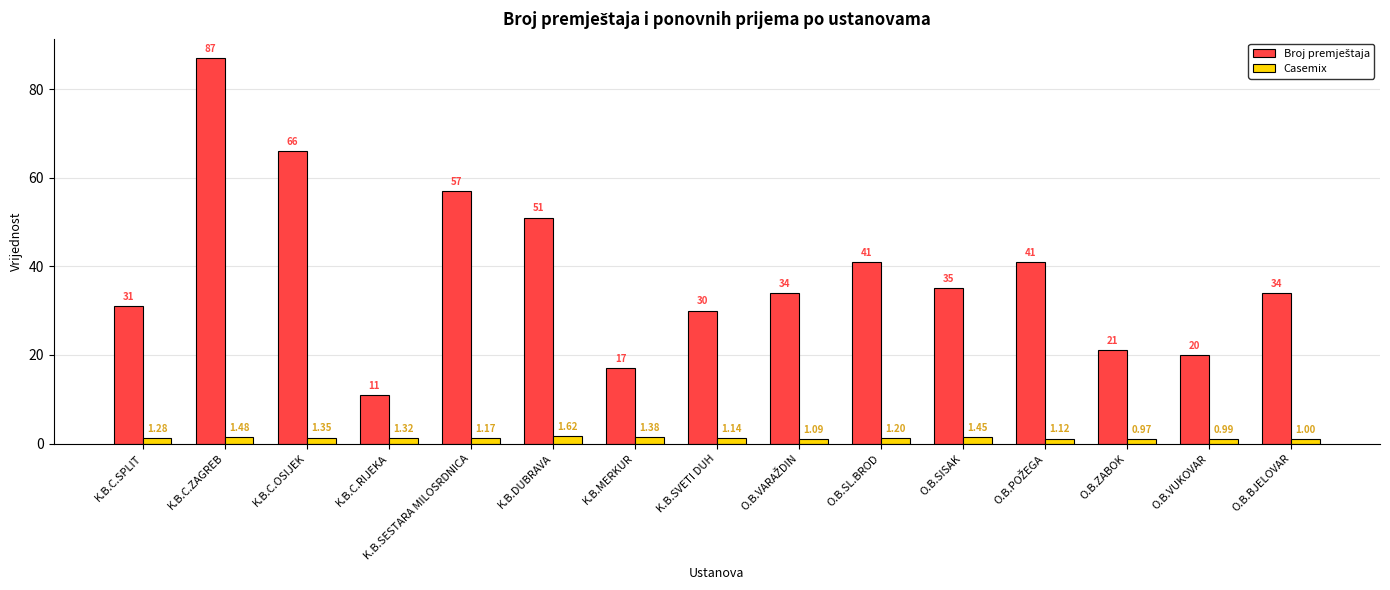

At which category is the sum across all series the highest?

K.B.C.ZAGREB